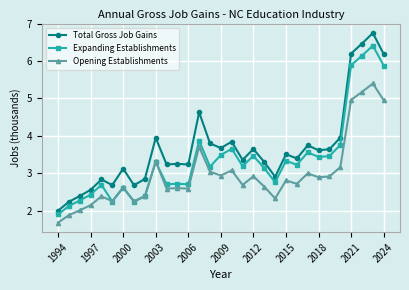

Which series has the widest spread of values?

Total Gross Job Gains